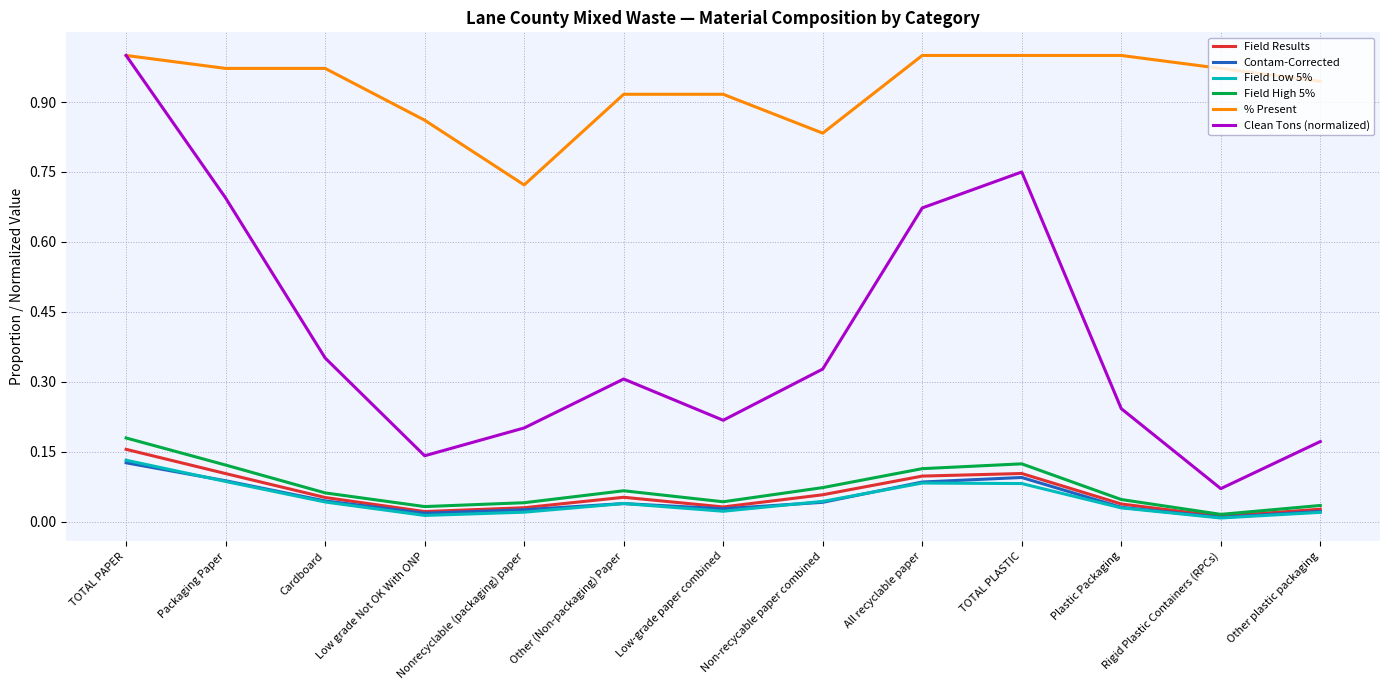

In Field Results, how many points are lower than both neighbors (excluding endpoints)?

3